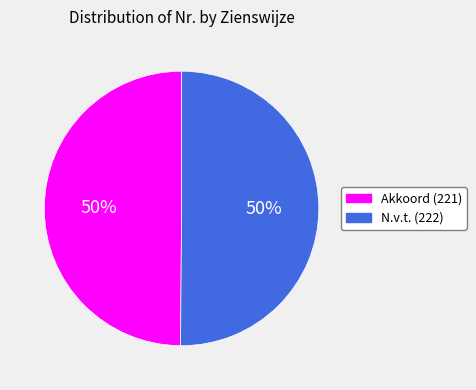

Combined, do N.v.t. (222) and Akkoord (221) account for over 50%?

Yes